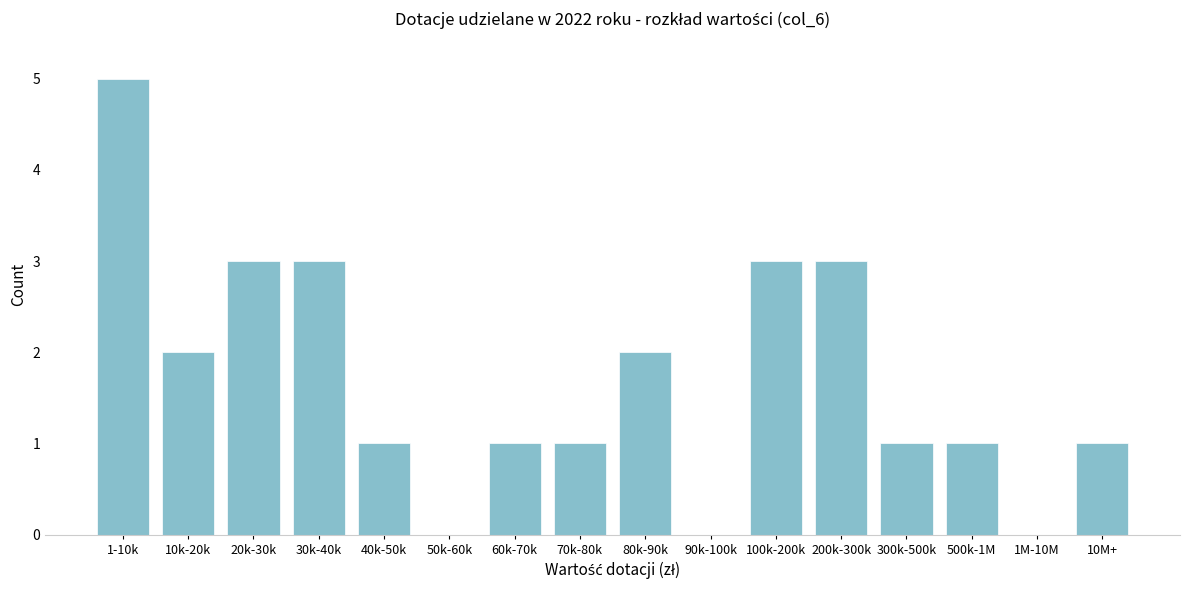

Reading left to right, transcribe all the data shown in this chart.

1-10k=5	10k-20k=2	20k-30k=3	30k-40k=3	40k-50k=1	50k-60k=0	60k-70k=1	70k-80k=1	80k-90k=2	90k-100k=0	100k-200k=3	200k-300k=3	300k-500k=1	500k-1M=1	1M-10M=0	10M+=1